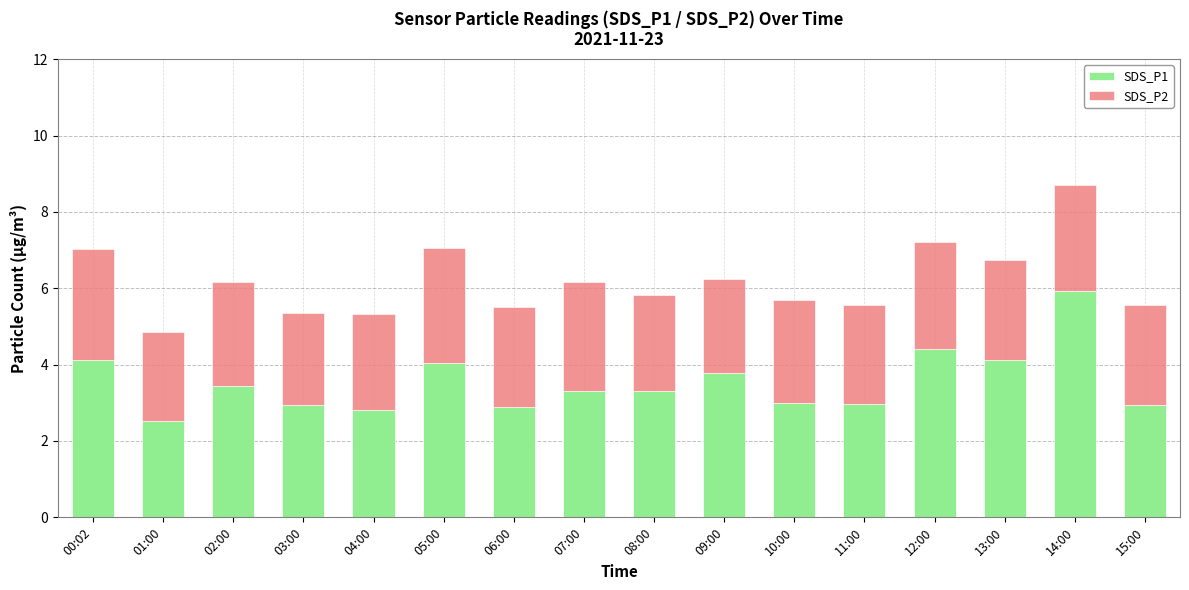

What is the difference between the maximum and minimum values in the SDS_P1 series?

3.4